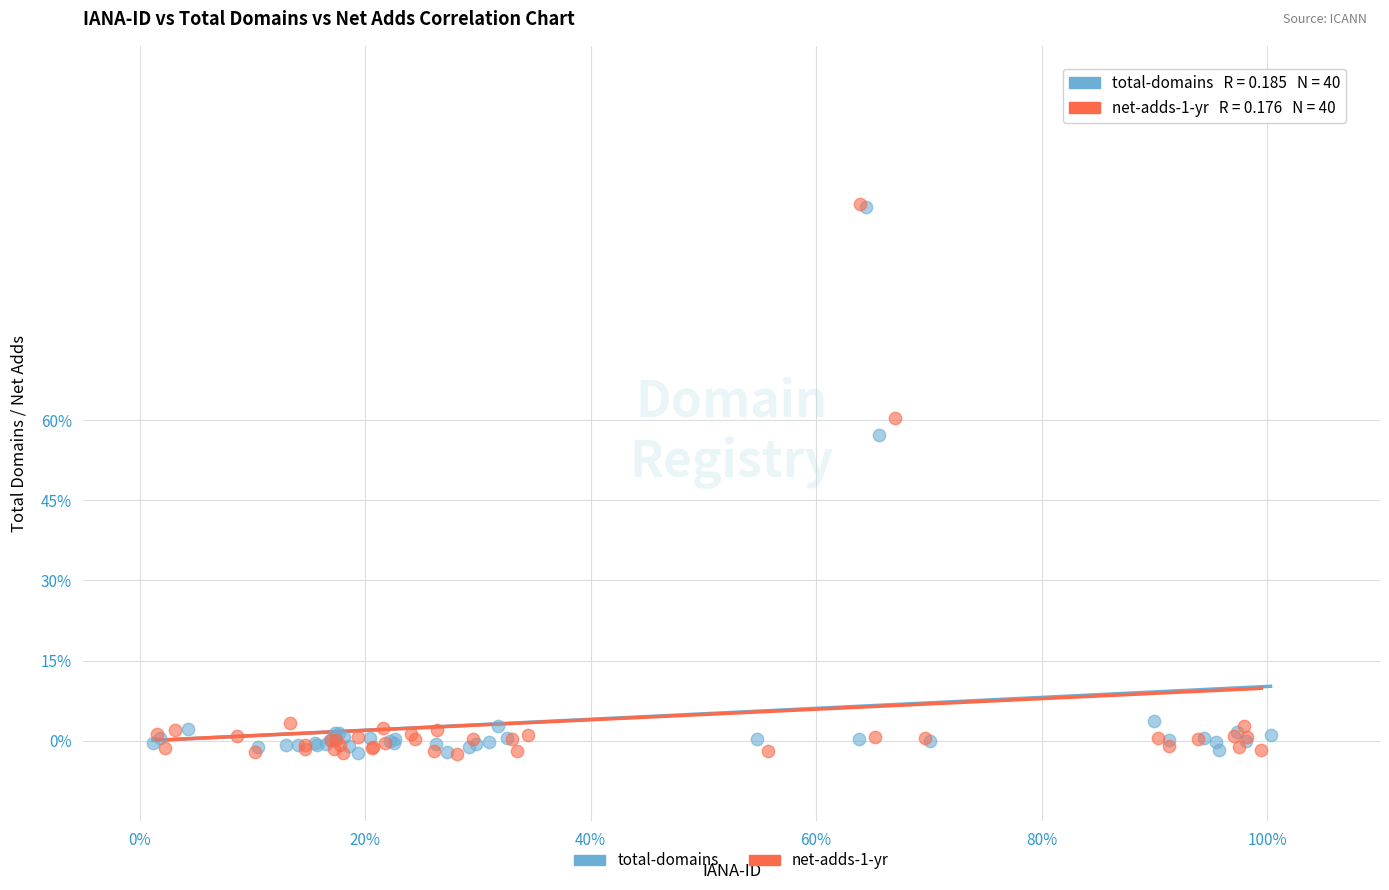

What are all the series names shown in the legend?

total-domains, net-adds-1-yr